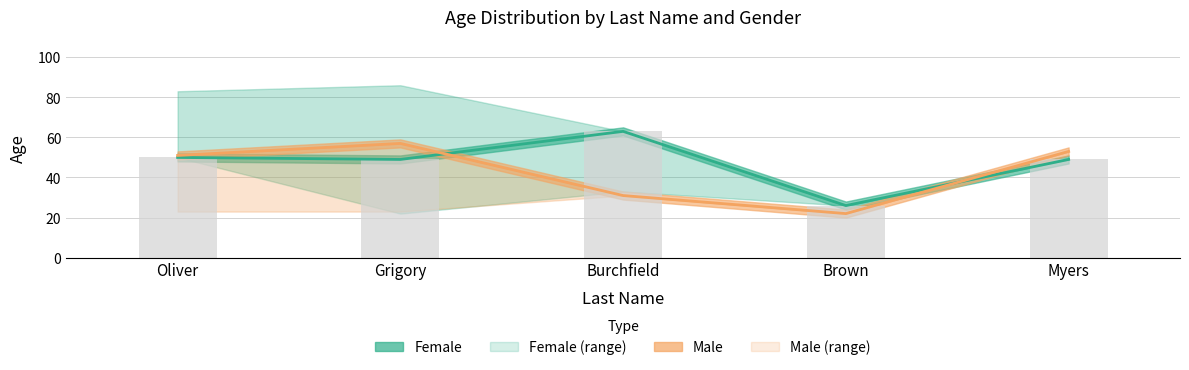

What is the value of the Female bar at the 2nd from the left?

49